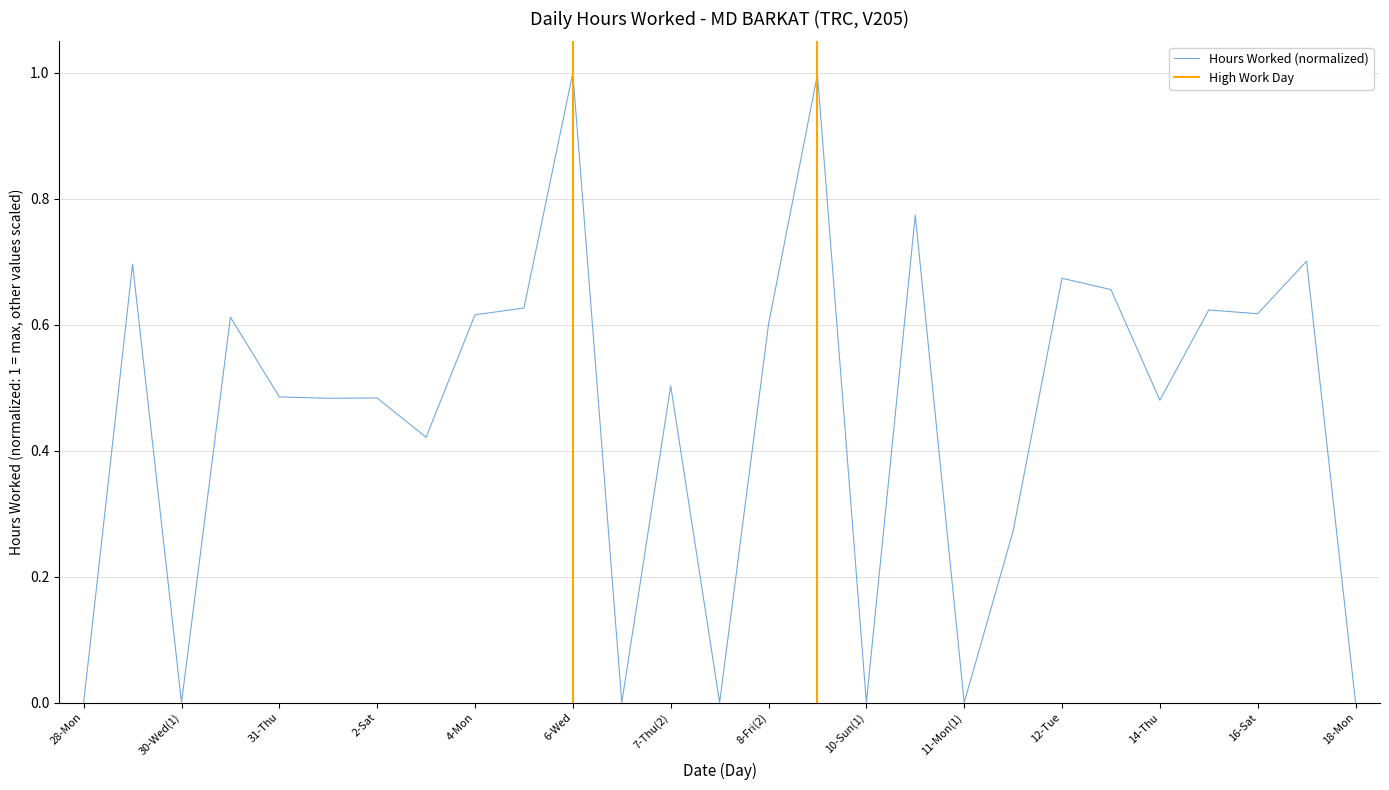

Does the chart have visible grid lines?

Yes